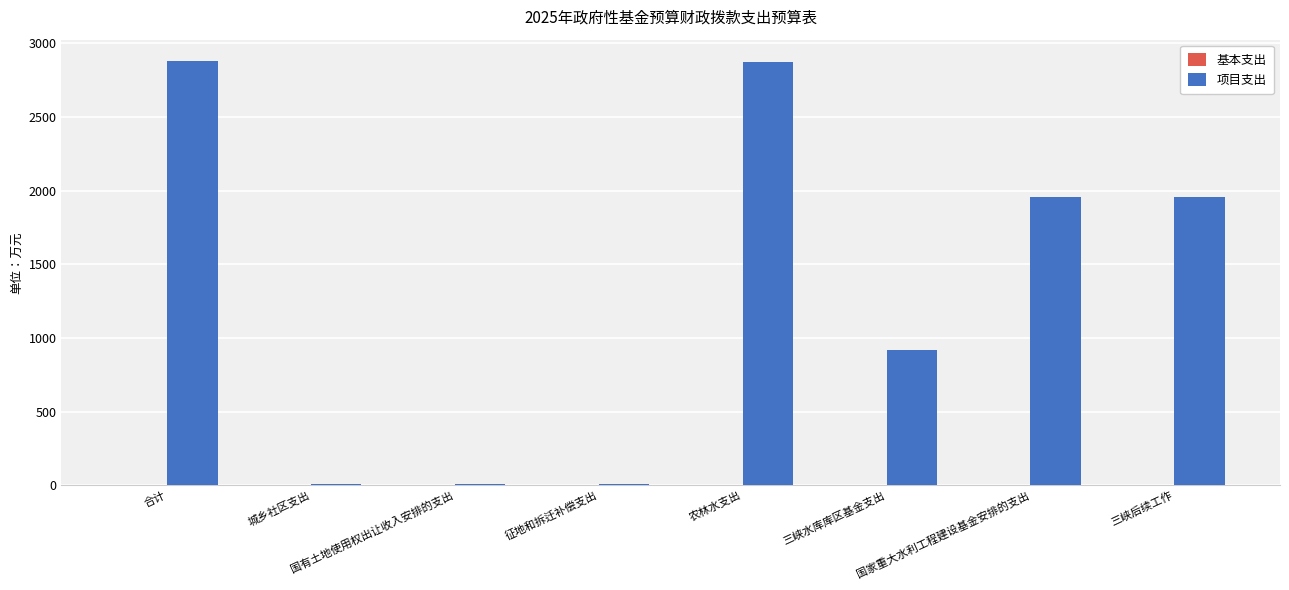

What is the sum of all values?

10607